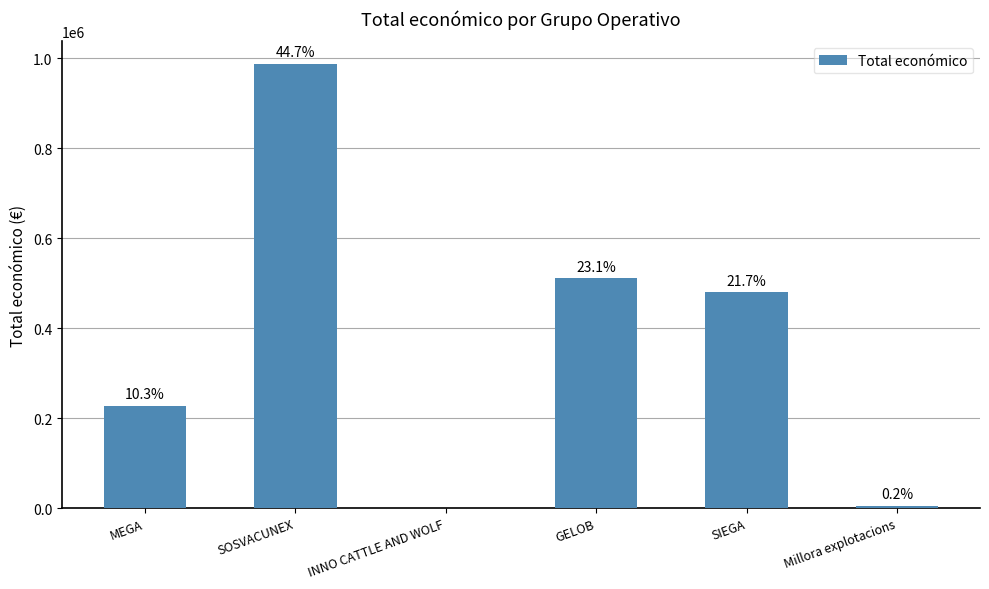

How many values are below 479561?

3